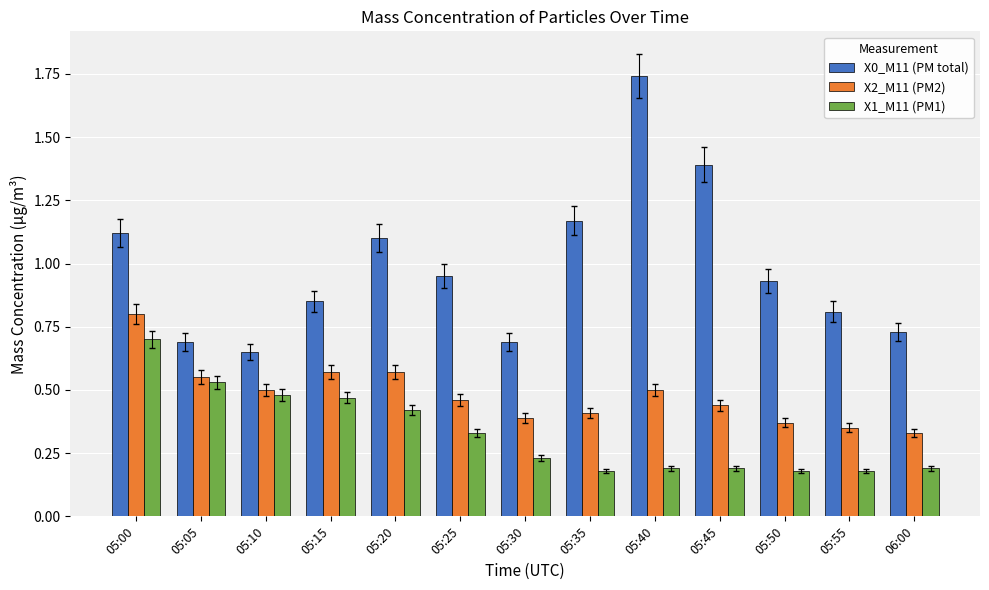

What is the sum of all X2_M11 (PM2) values?

6.2